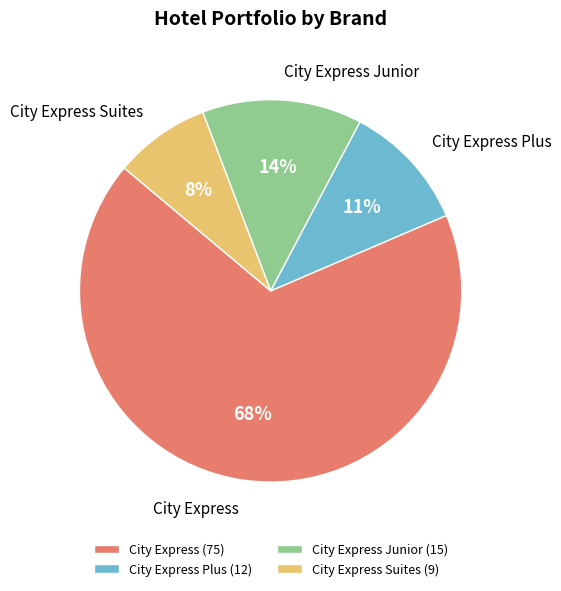

The City Express Plus (12) slice represents 1% of the pie. True or false?

False